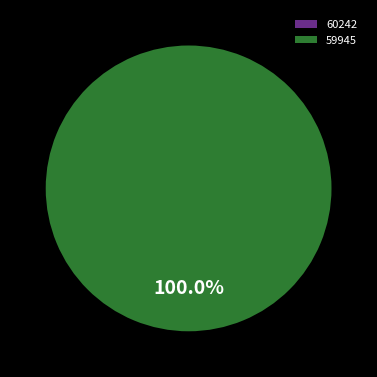

The 59945 slice represents 99% of the pie. True or false?

False